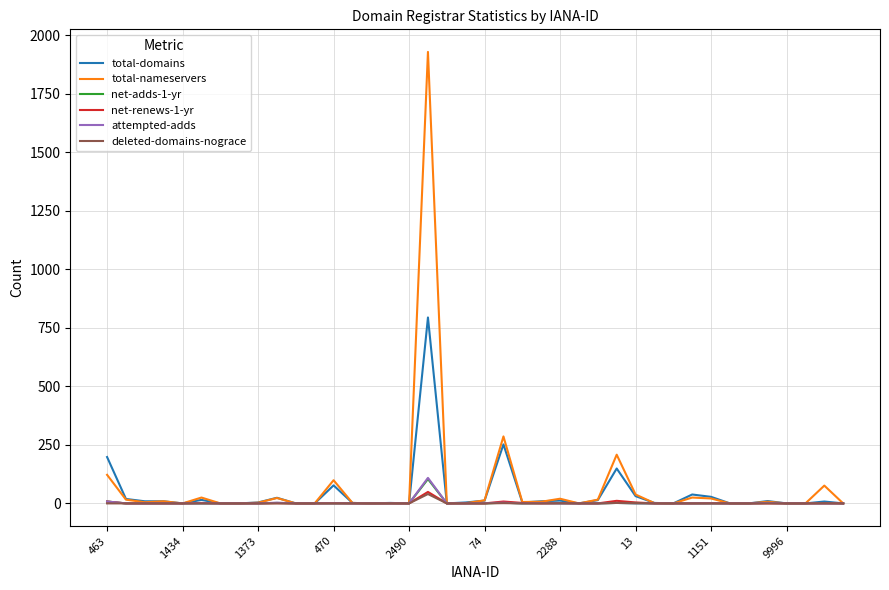

Which series has the widest spread of values?

total-nameservers